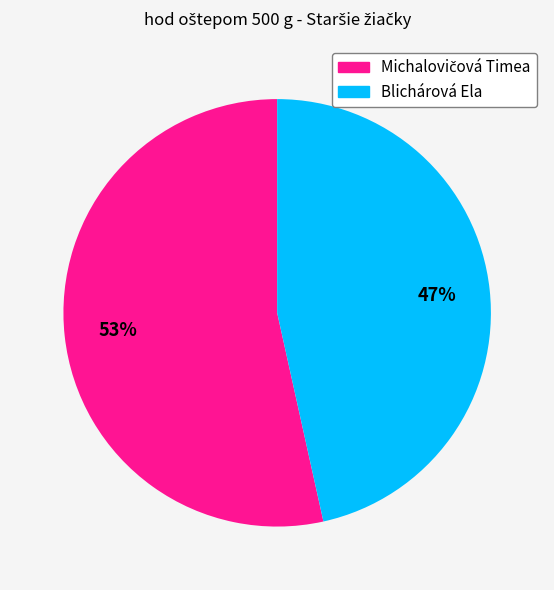

The Blichárová Ela slice represents 61% of the pie. True or false?

False